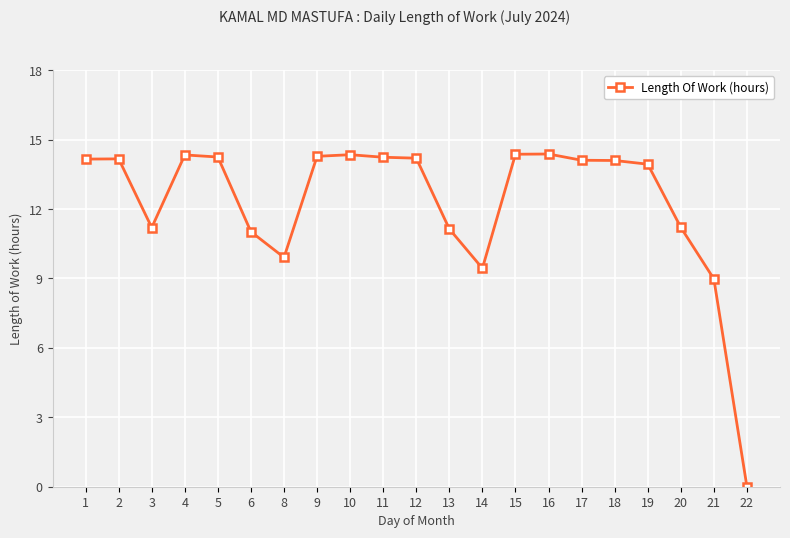

True or false: there are more than 2 points higher than both neighbors.

True